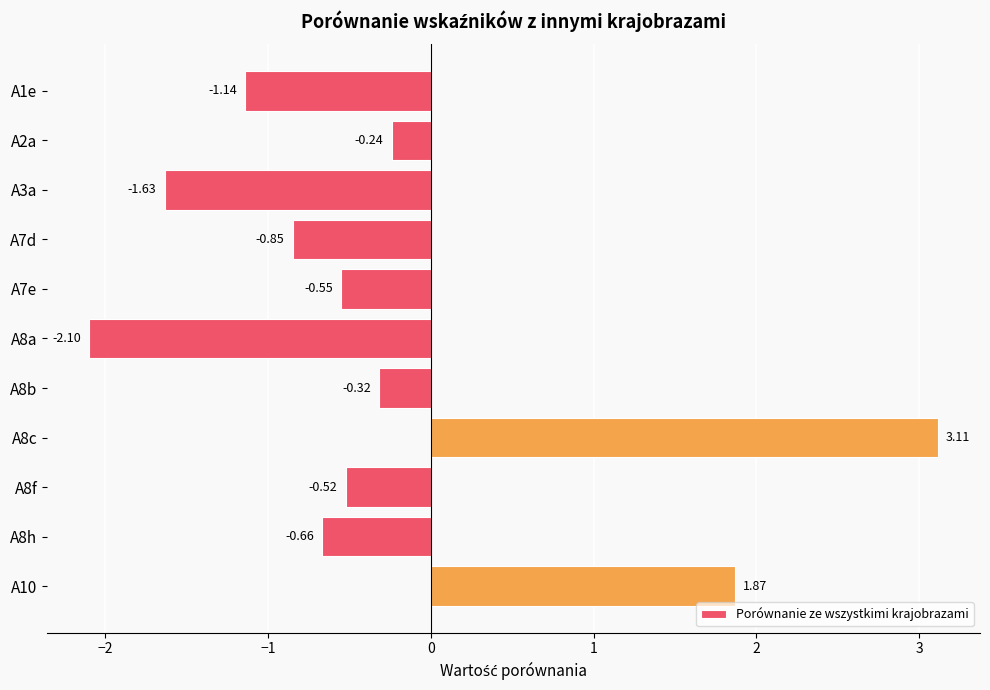

List the labels in order of value, smallest first.

A8a, A3a, A1e, A7d, A8h, A7e, A8f, A8b, A2a, A10, A8c